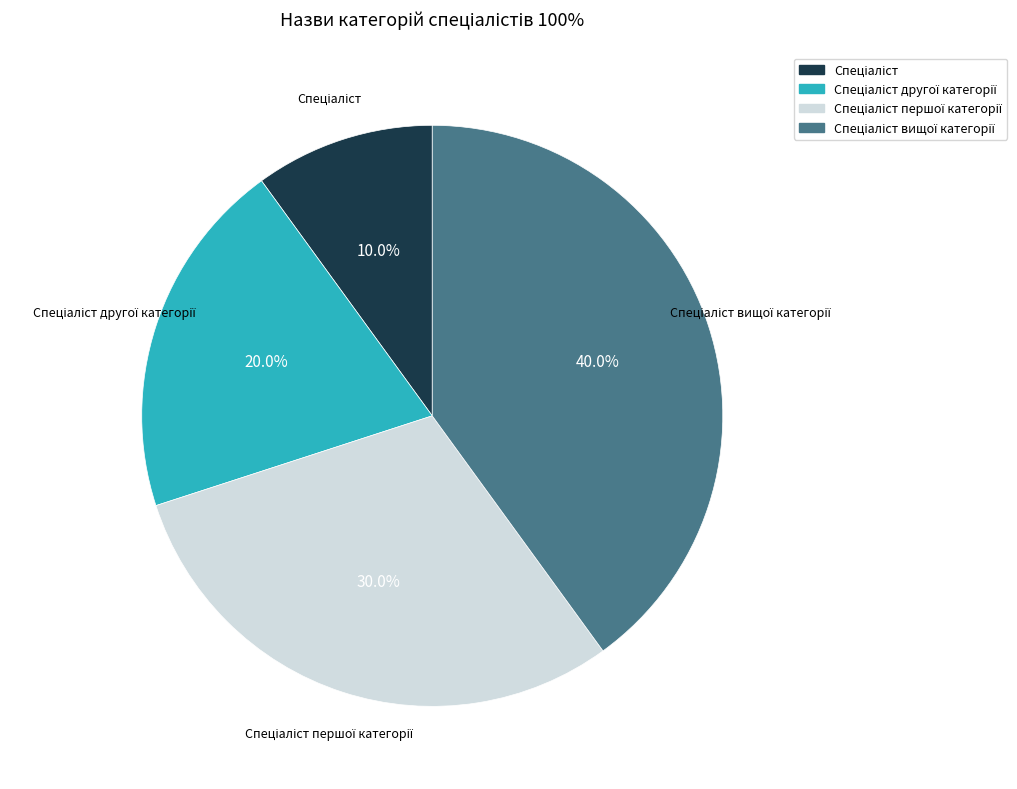

Does any single category account for the majority?

No